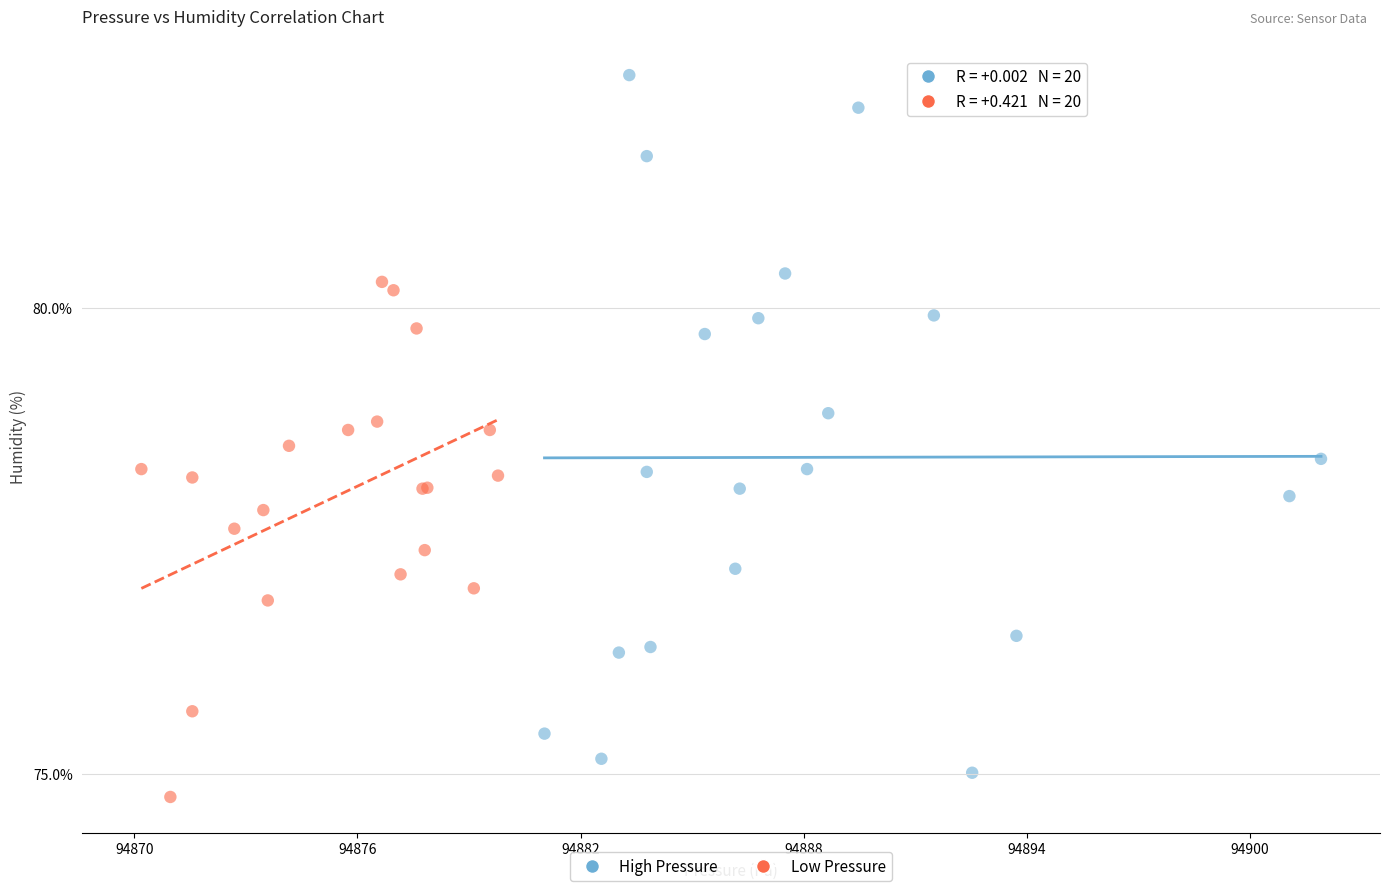

Which series has the largest Y range (max minus min)?

High Pressure